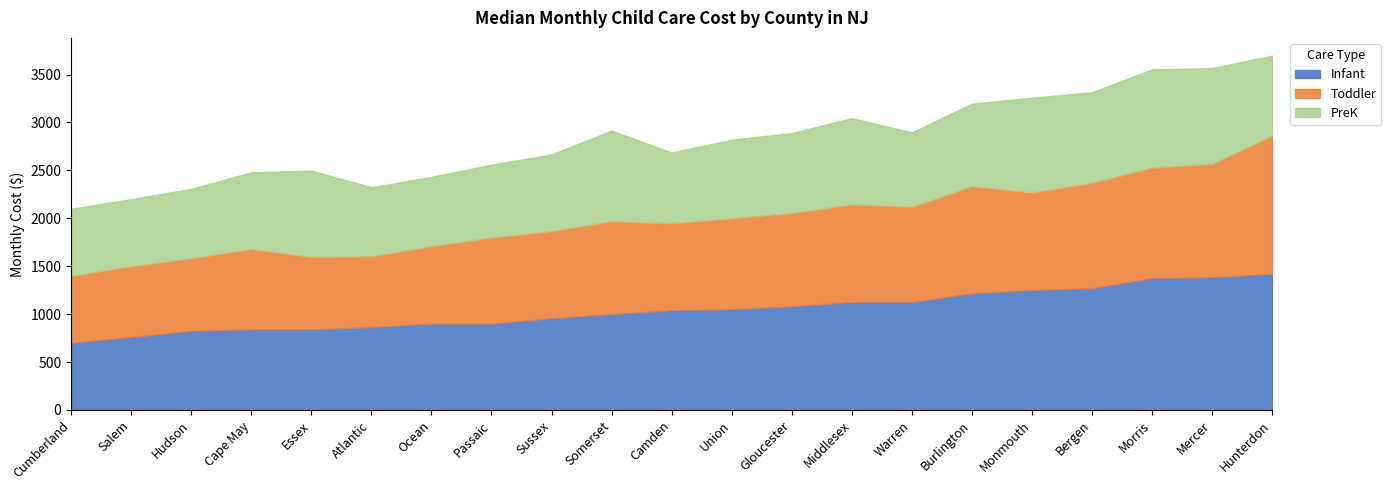

The value of PreK at Morris is 1025.0. True or false?

True